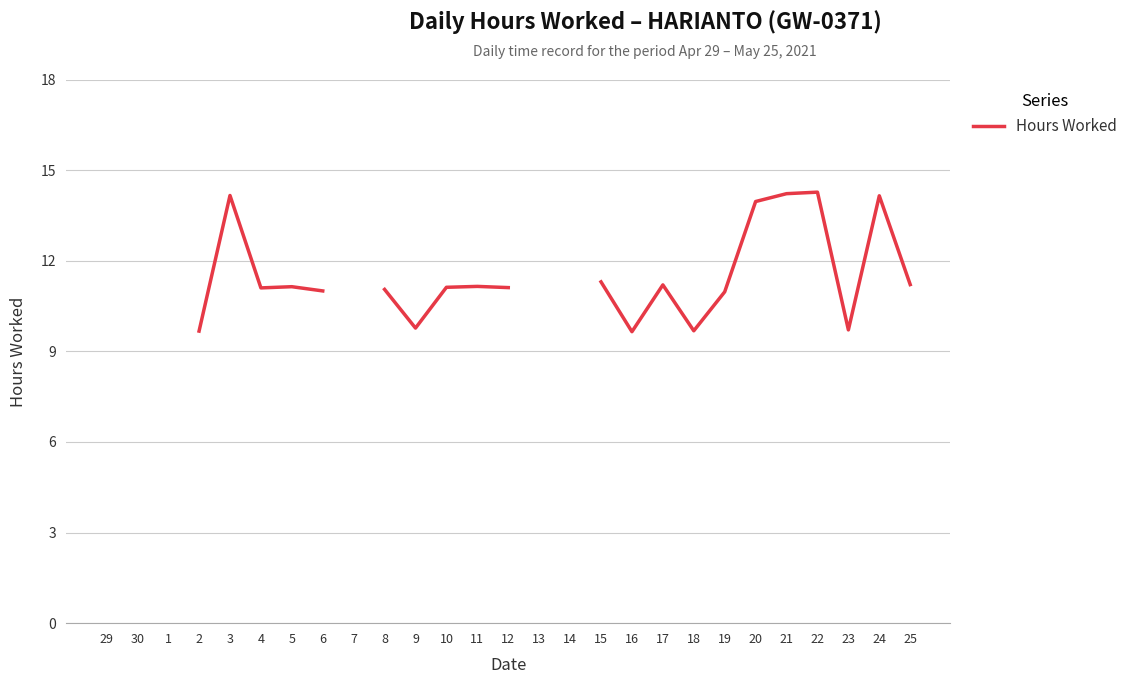

Count the number of categories in the chart.

27